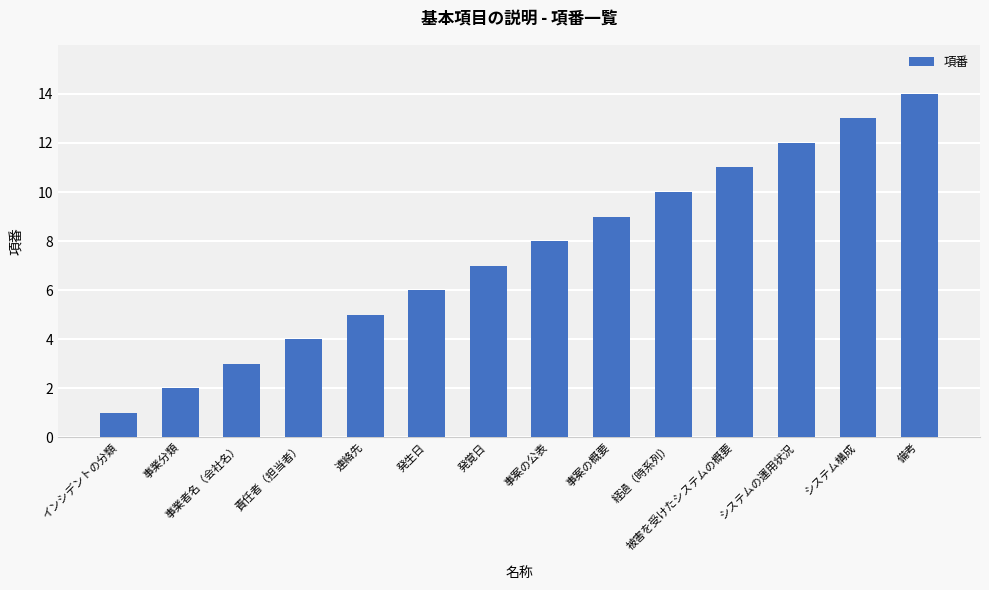

List the labels in order of value, largest first.

備考, システム構成, システムの運用状況, 被害を受けたシステムの概要, 経過（時系列）, 事案の概要, 事案の公表, 発覚日, 発生日, 連絡先, 責任者（担当者）, 事業者名（会社名）, 事業分類, インシデントの分類